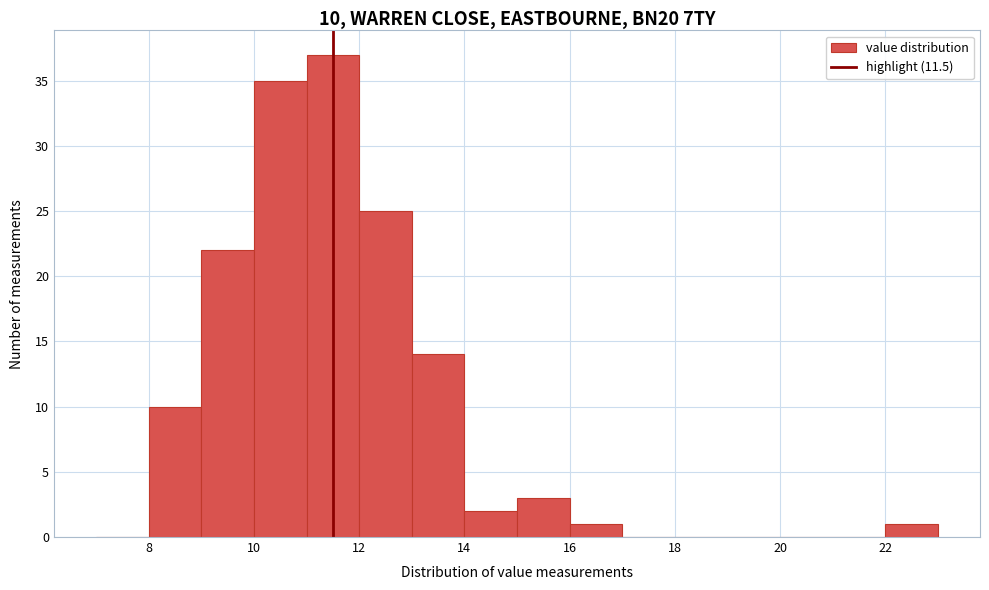

Which range on the x-axis has the tallest bar?

11 to 12